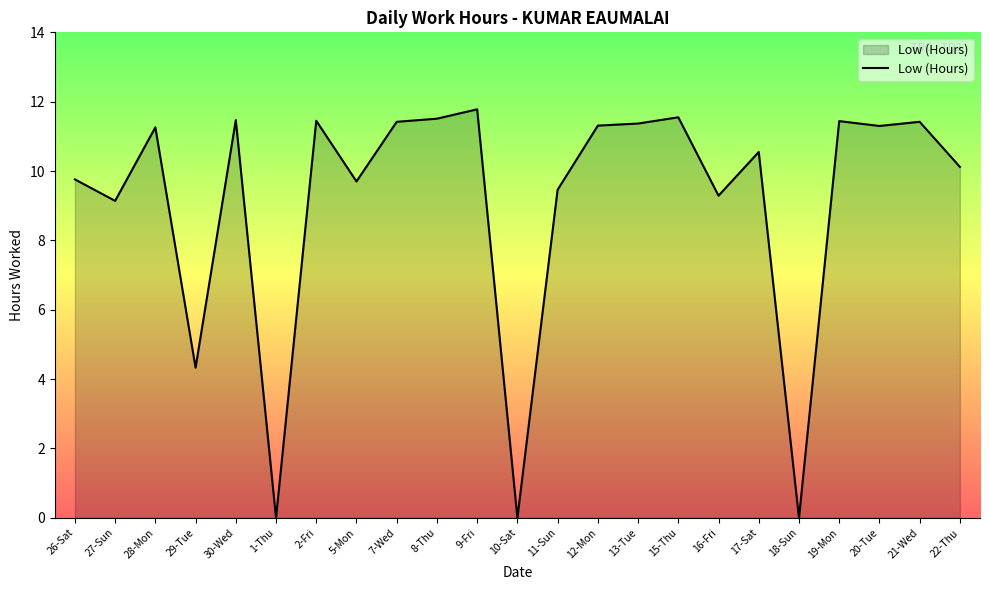

Where is the first local maximum?

28-Mon